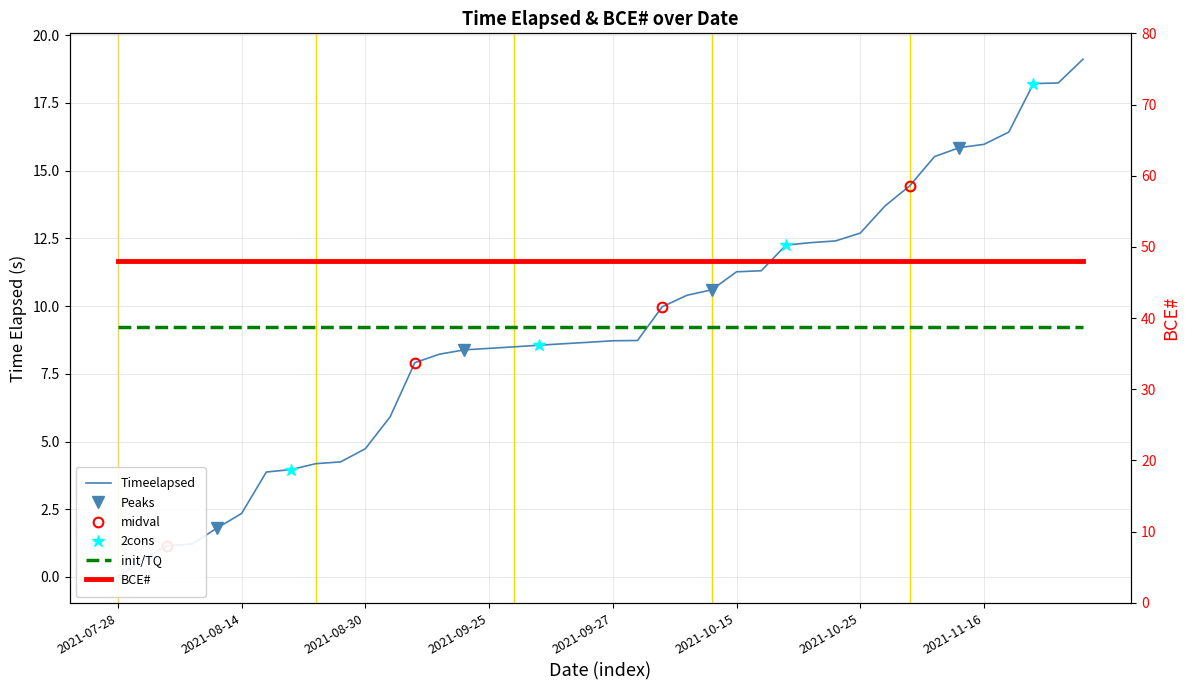

What is the maximum value shown in the chart?

19.1